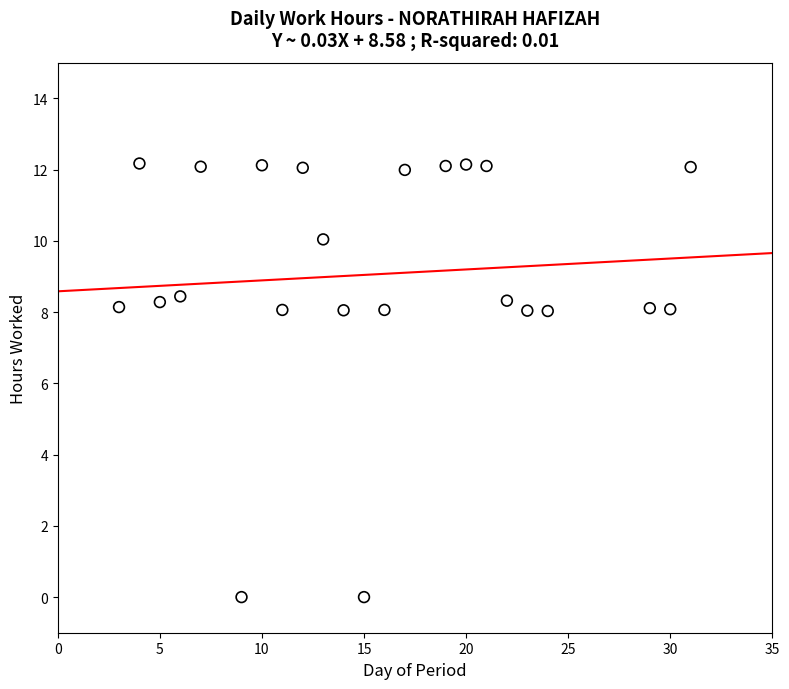

What is the range of Y values (max minus min)?

12.2